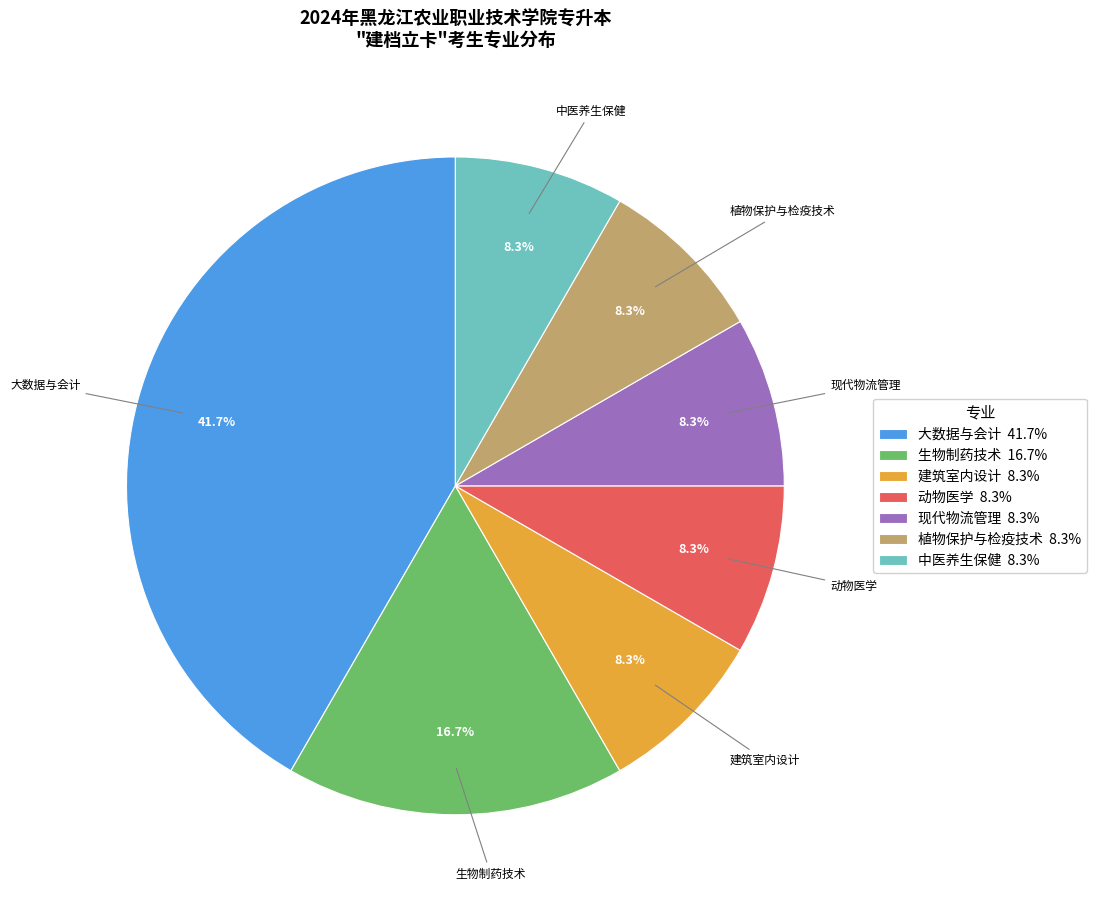

To the nearest percent, what percentage of the pie is 动物医学?

8%